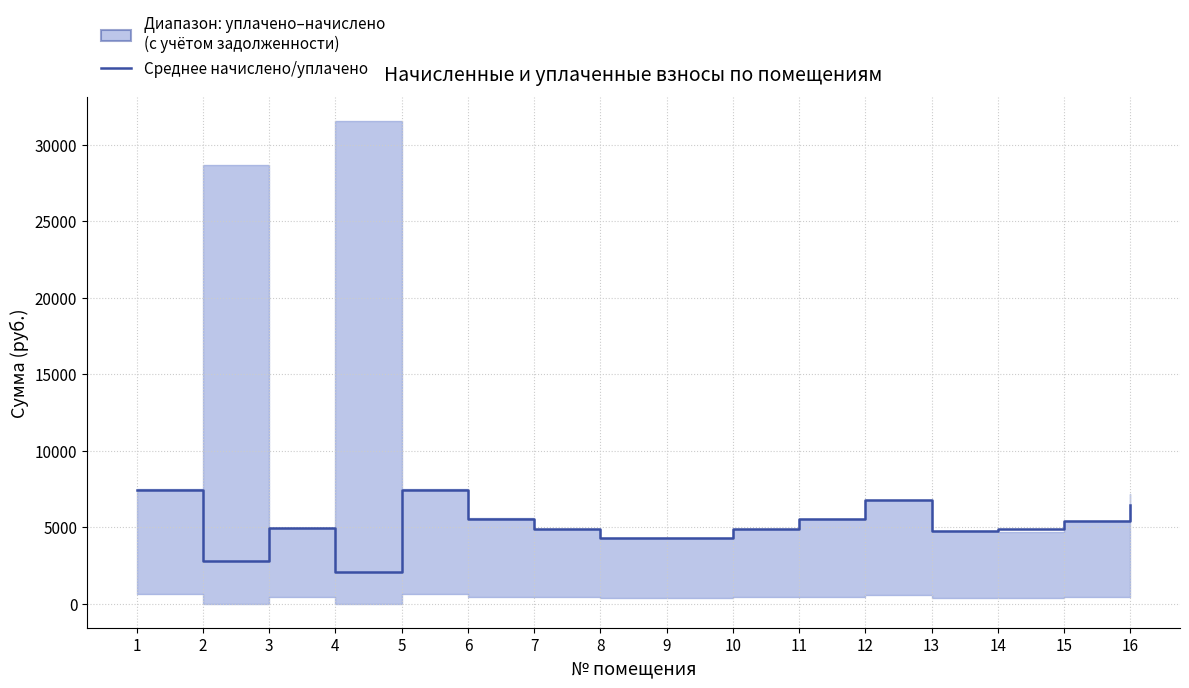

Does the chart display data point markers on the line(s)?

No